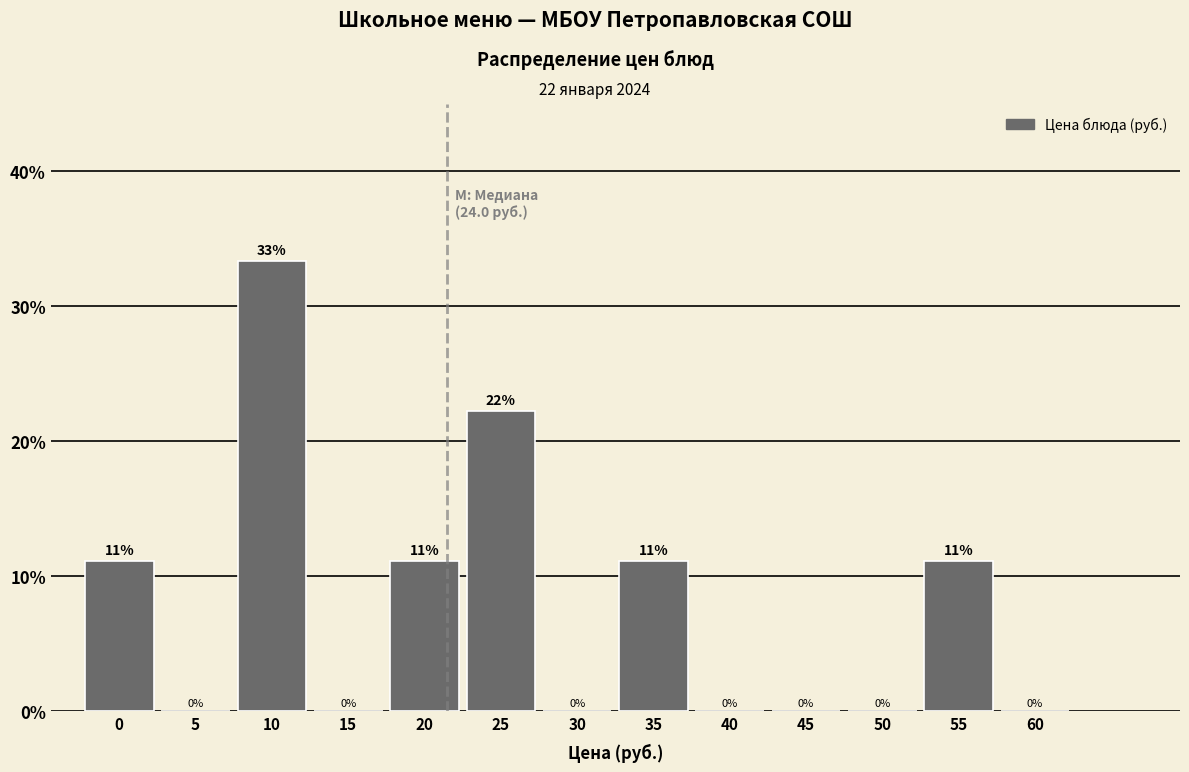

The chart shows a value of 33.3 at 10. True or false?

True